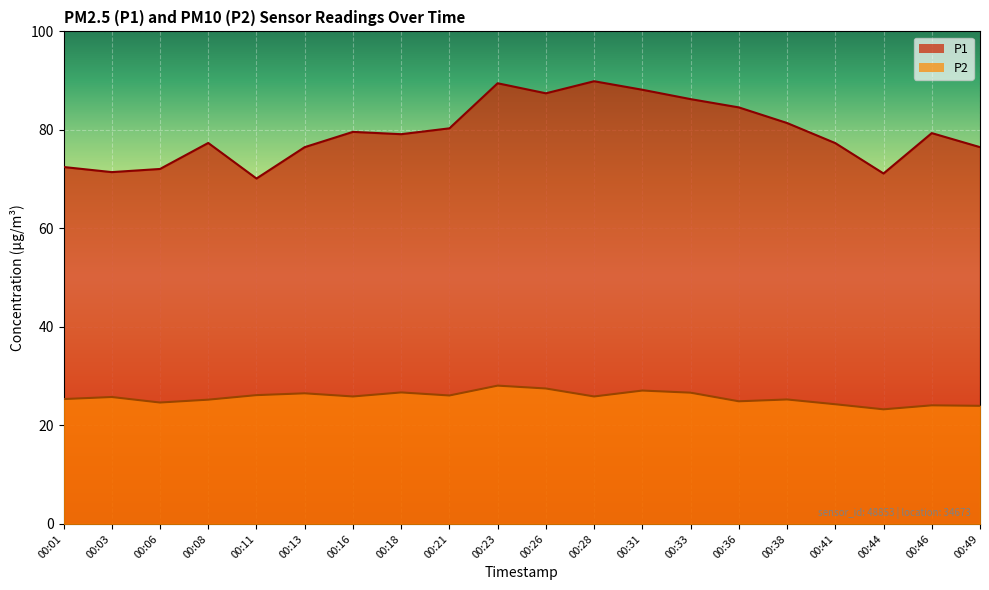

What is the value of the P2 point at the 1st from the left?

25.4